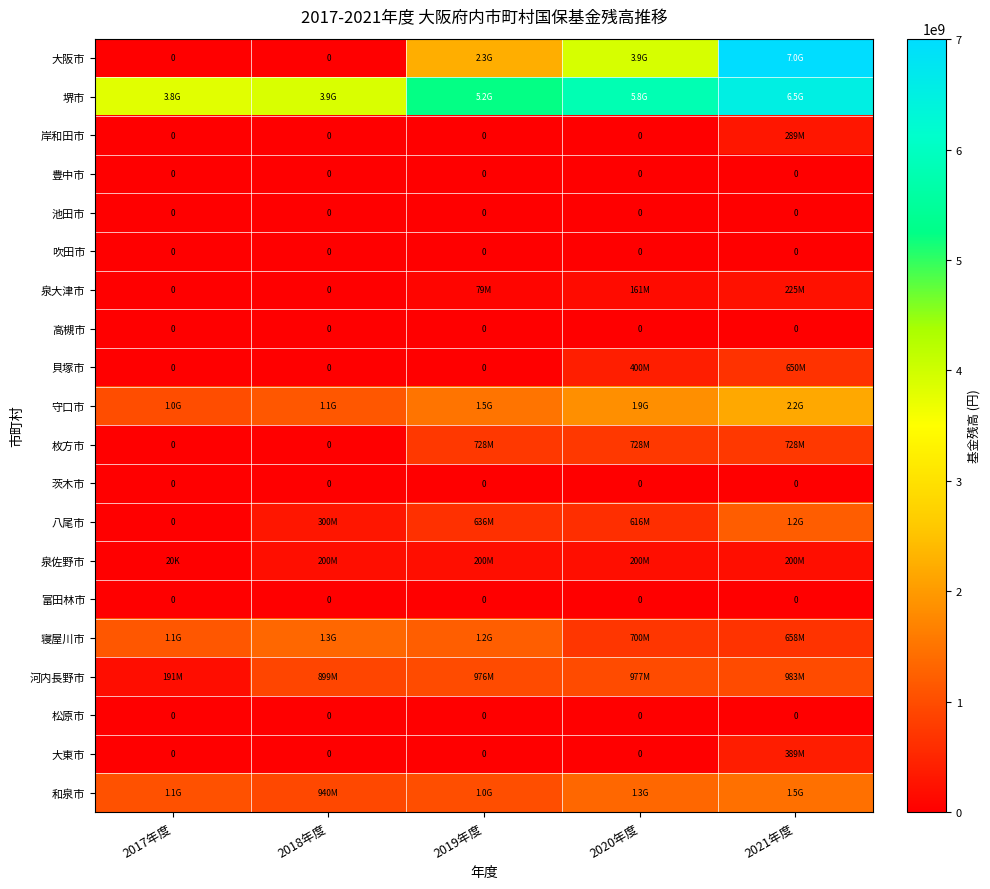

The 吹田市 series shows 0 at 2017年度. True or false?

True